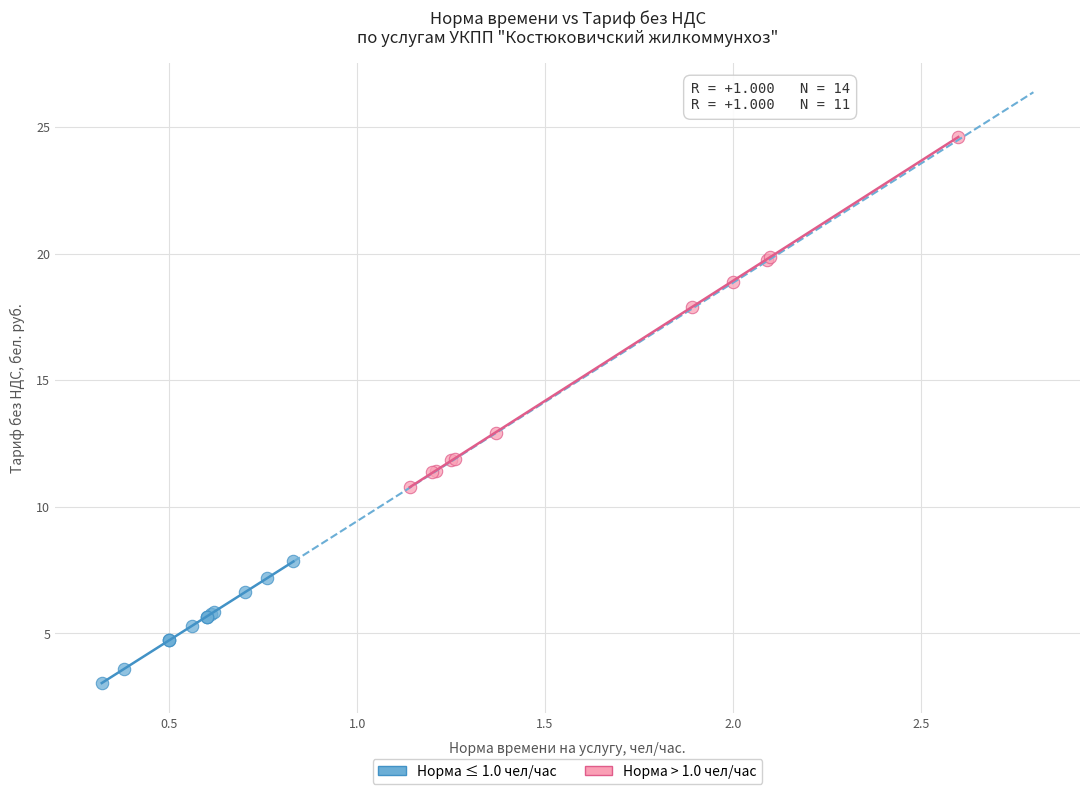

Which series contains the highest Y value?

Норма > 1.0 чел/час